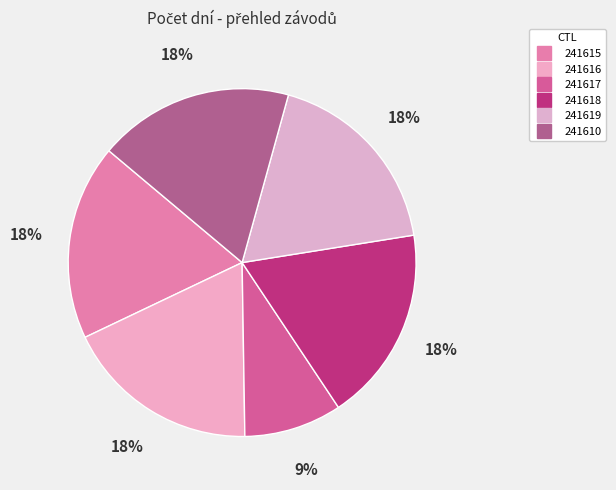

How many segments does this pie chart have?

6